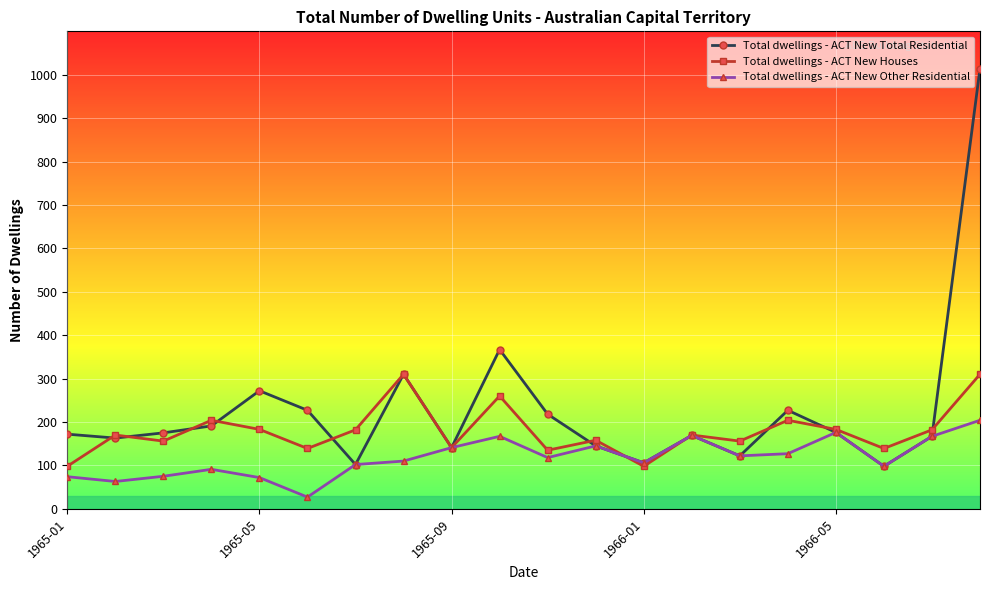

What is the smallest value displayed?

27